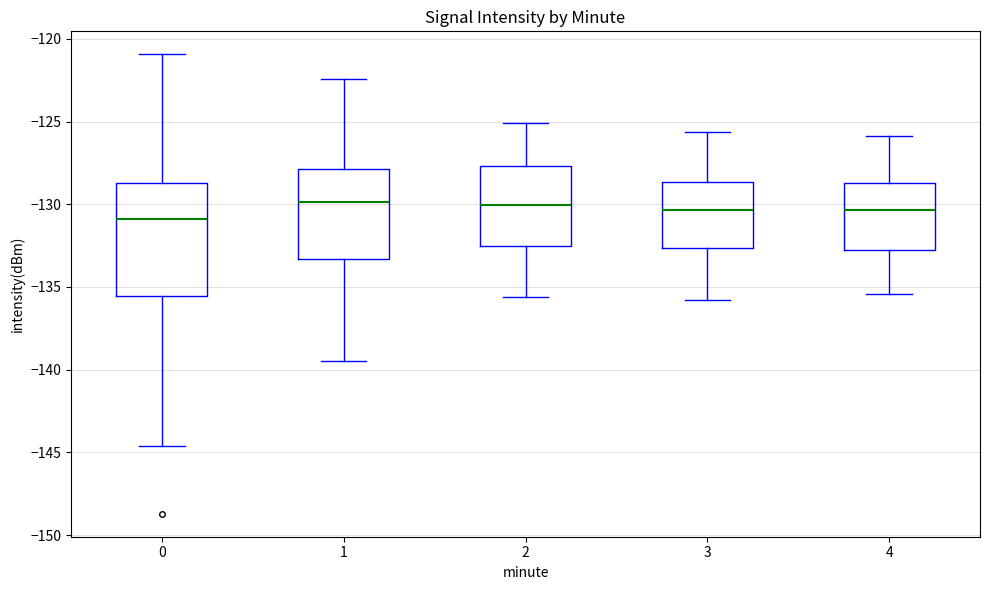

Comparing the boxes themselves (not the whiskers), which one is the tallest?

0